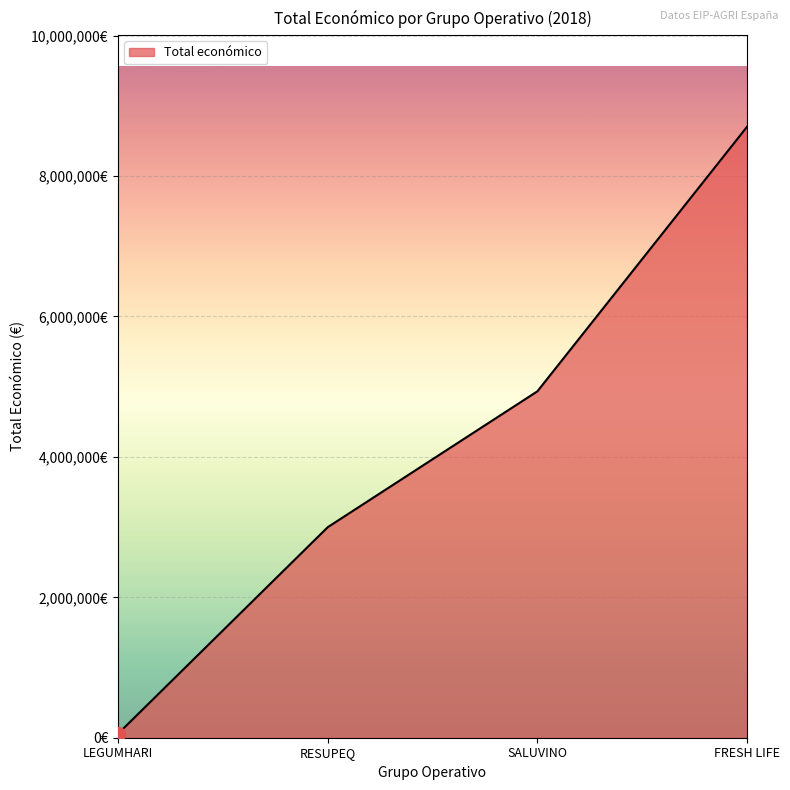

What is the difference between the second highest and minimum values?

4876741